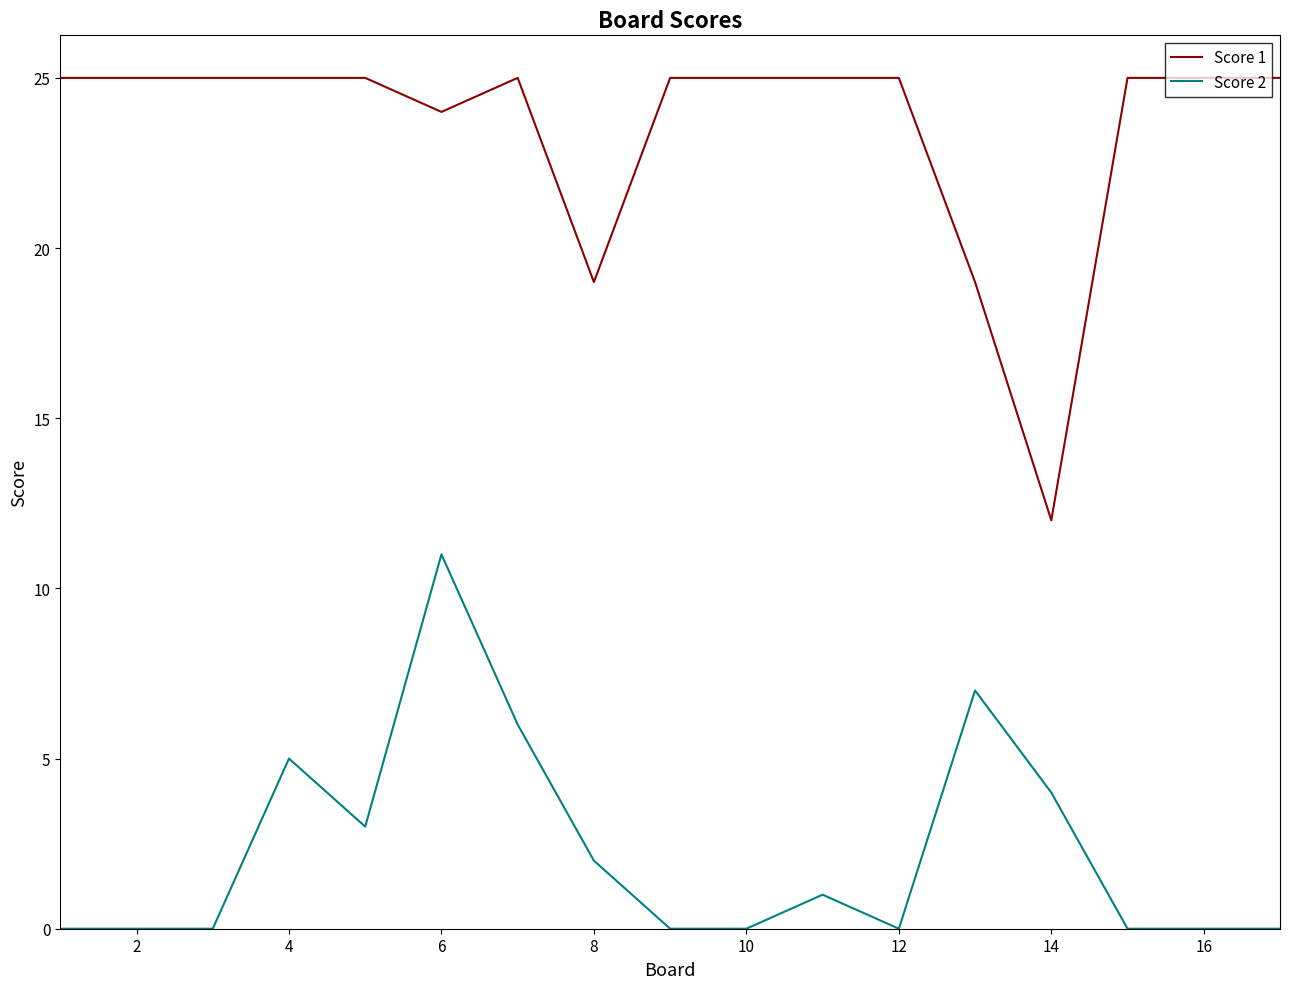

Rank the series by their maximum value, from highest to lowest.

Score 1, Score 2